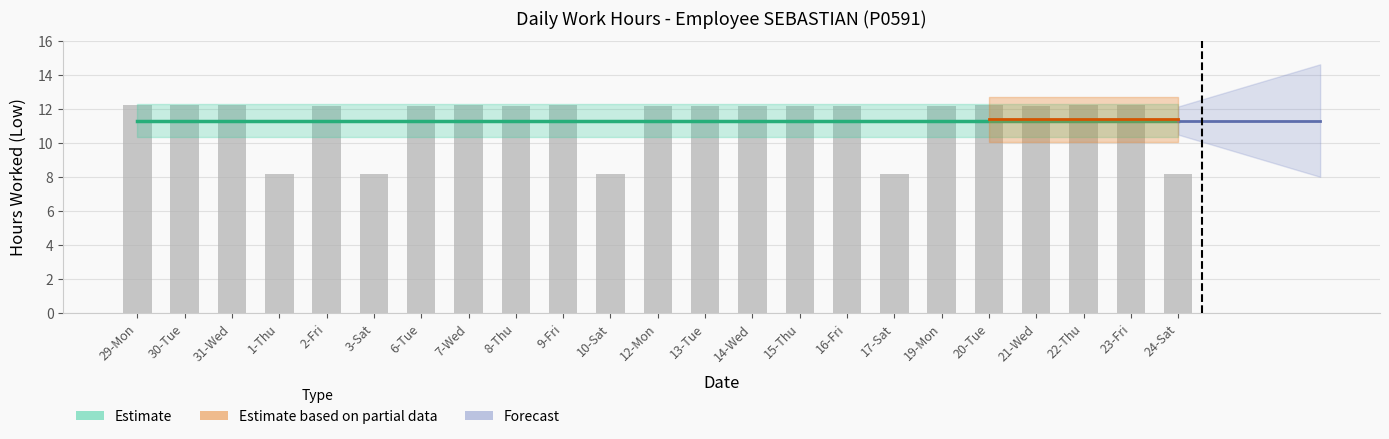

Approximately how many times larger is the value at 7-Wed compared to 24-Sat?

1.5